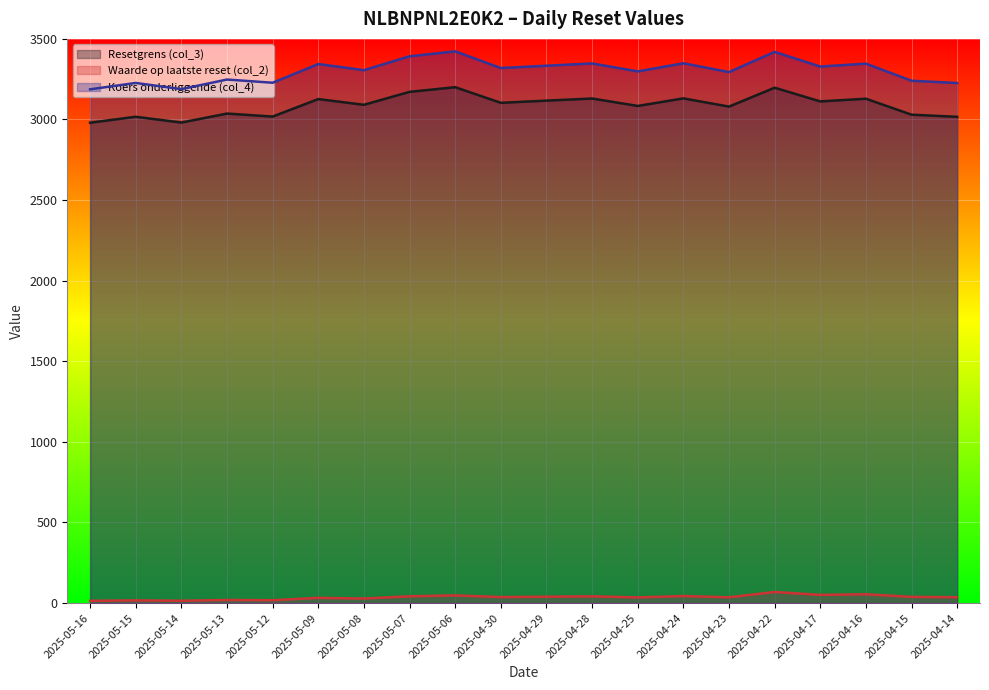

Between 2025-04-28 and 2025-04-14, which is larger?

2025-04-28